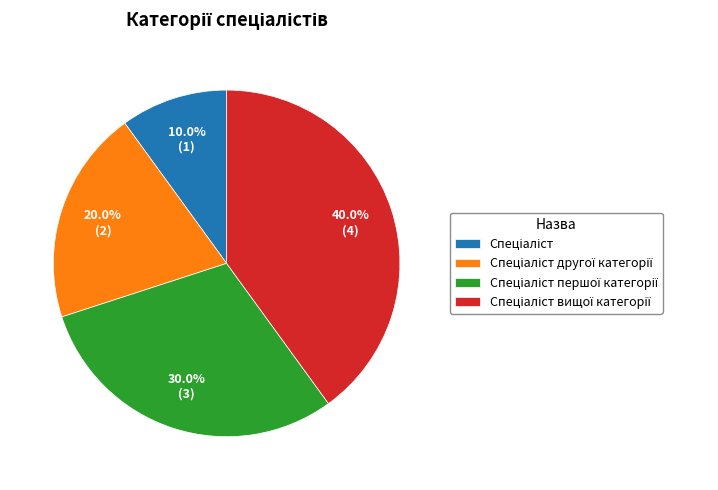

Is there a majority slice in this chart?

No